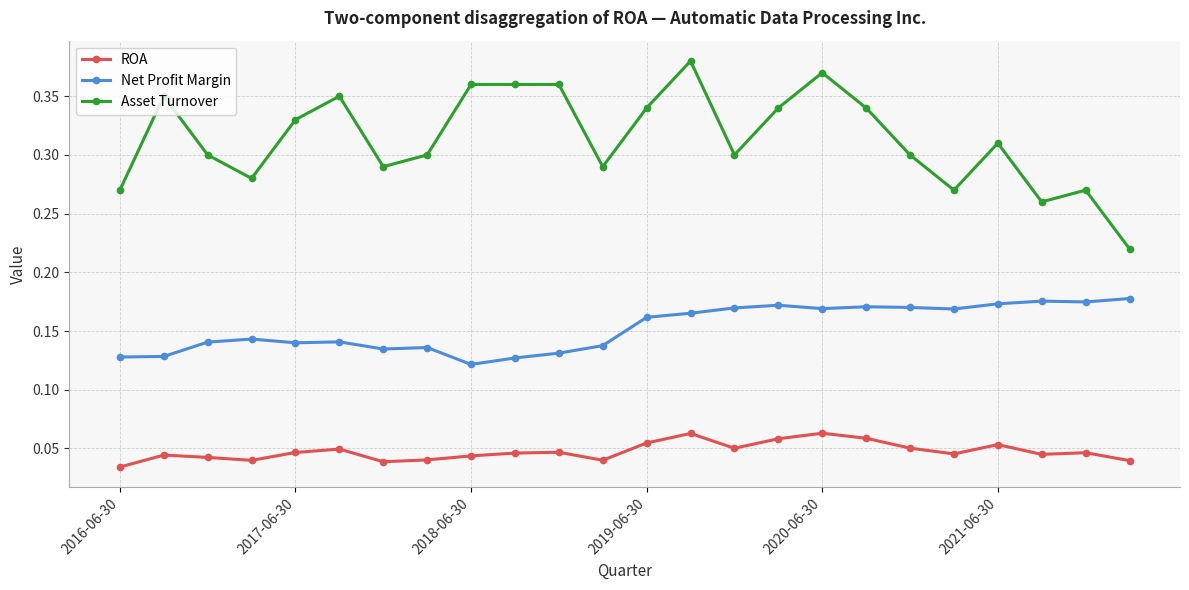

At how many categories does at least one series exceed 0?

24